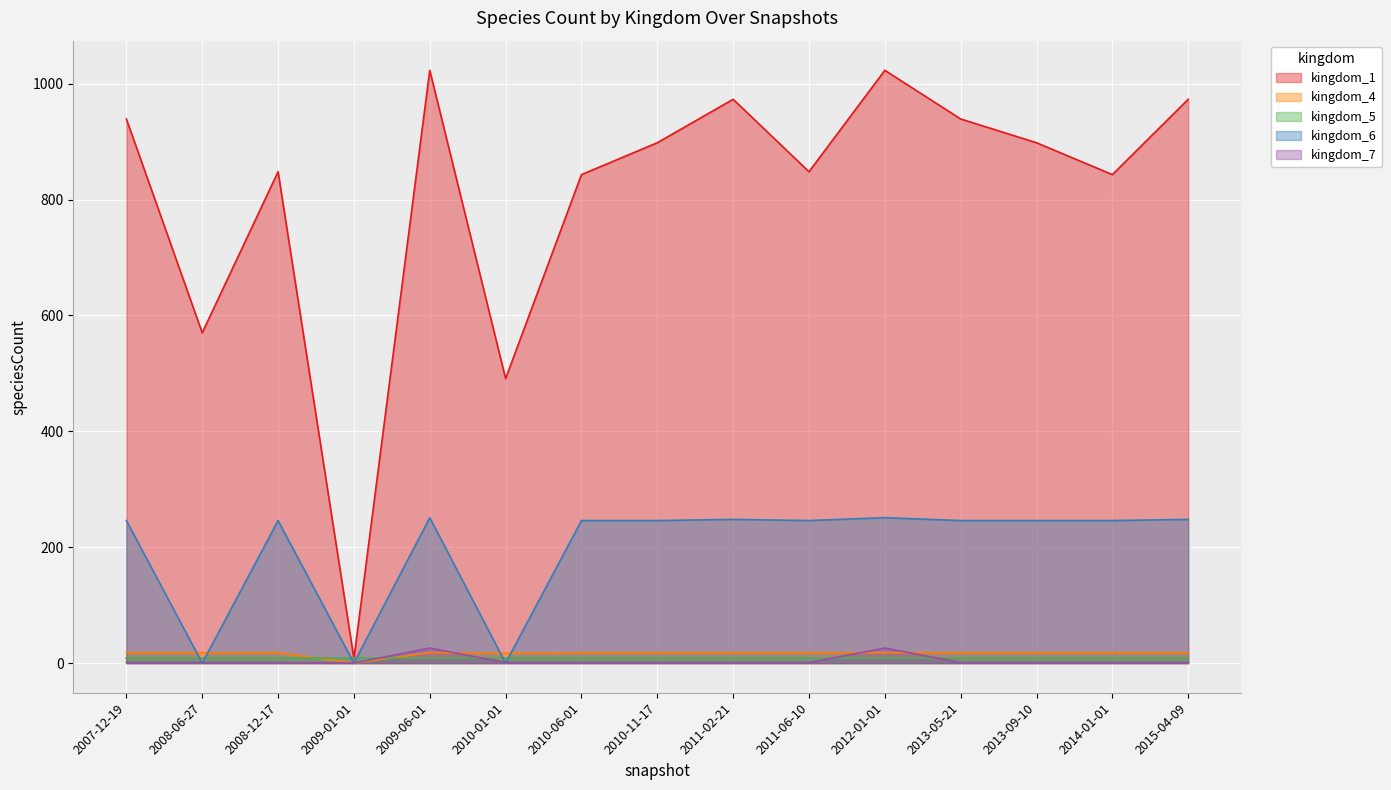

What is the average value of the kingdom_4 series?

17